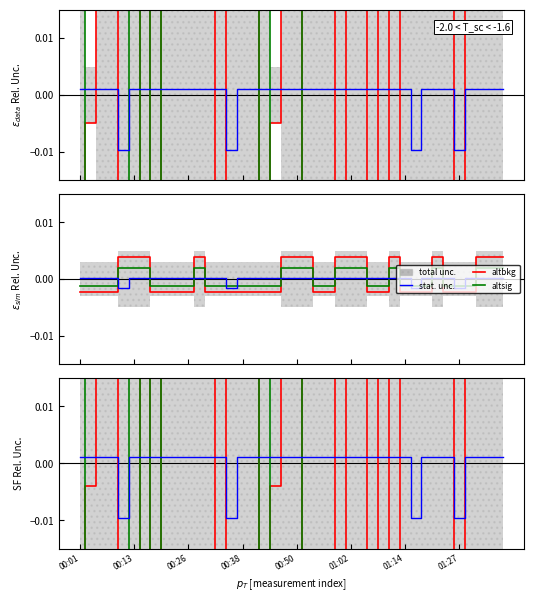

The altsig series shows 0.1 at 13. True or false?

True